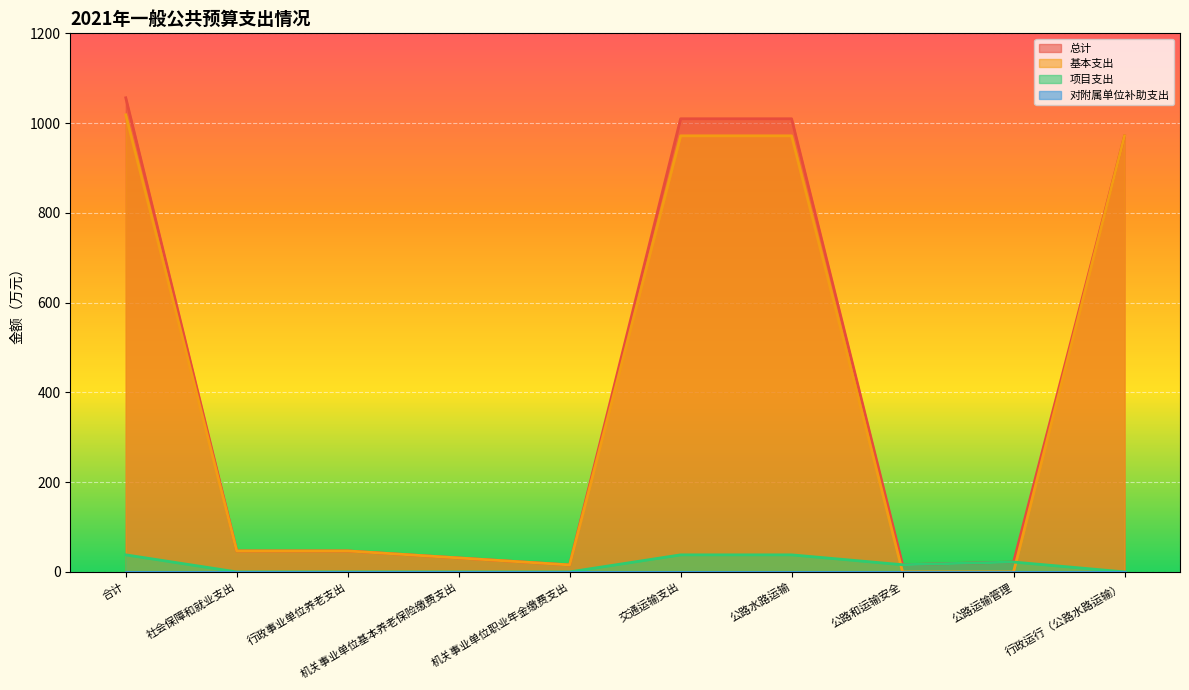

Rank the series at 交通运输支出 from highest to lowest value.

总计, 基本支出, 项目支出